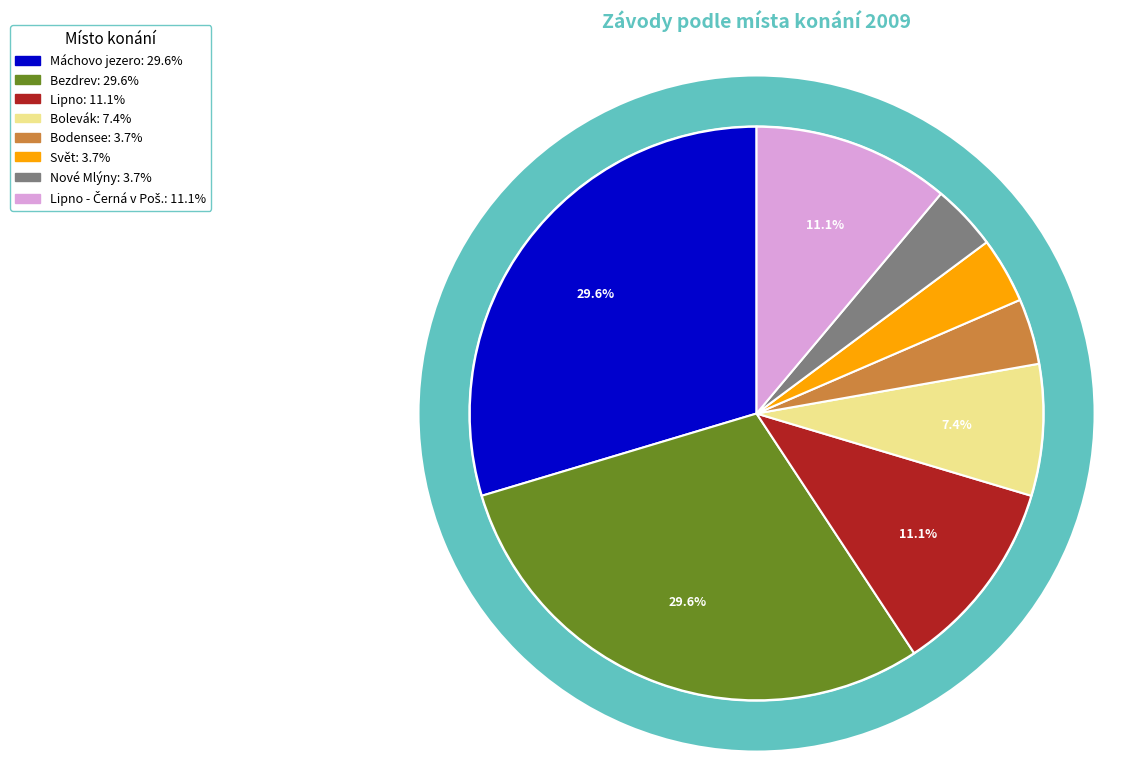

Which category has the biggest portion of the pie?

Máchovo jezero